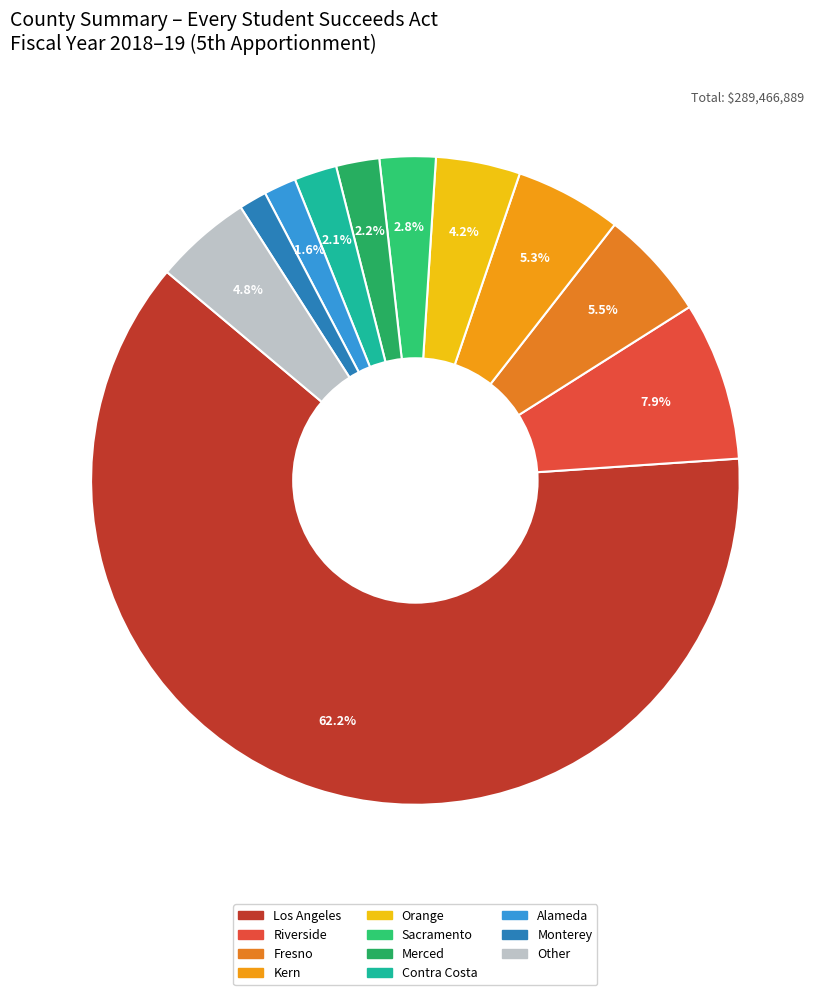

Count the number of slices in the pie.

11